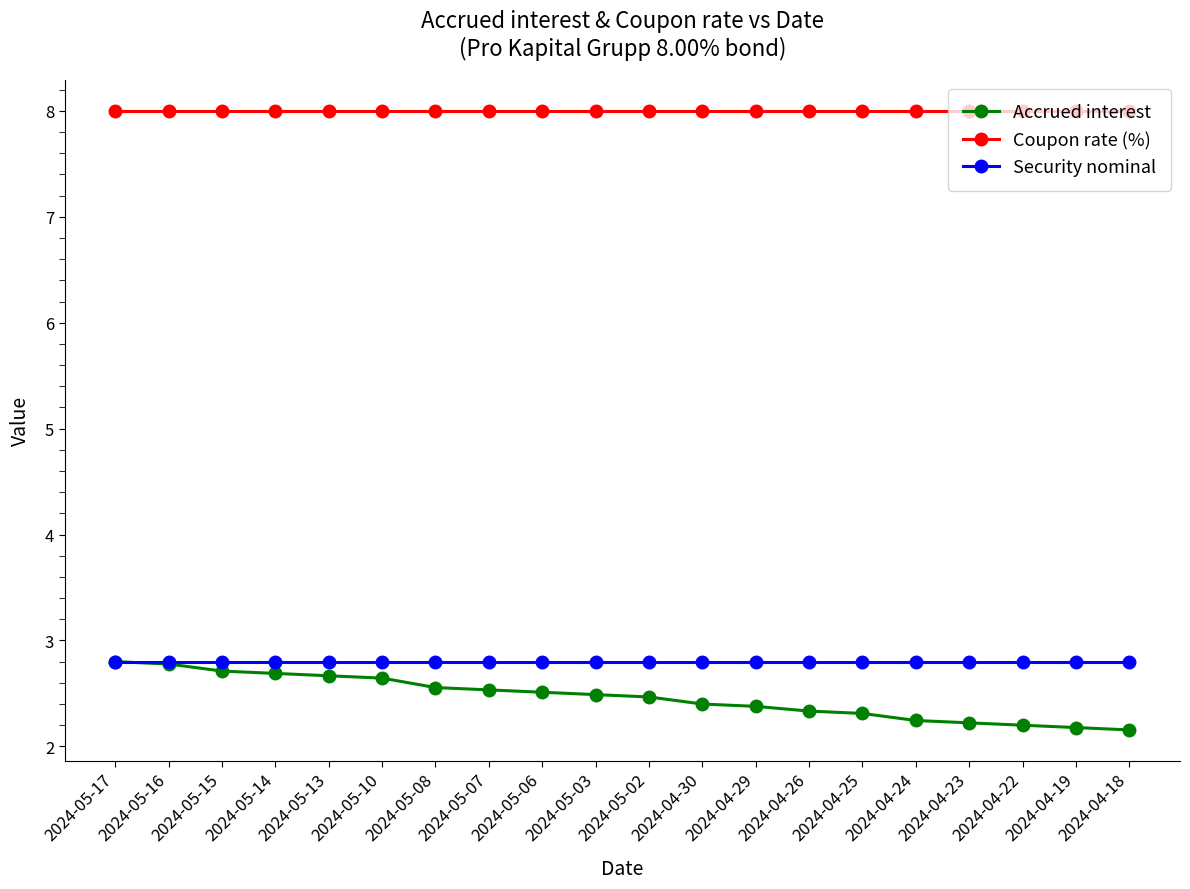

How many Accrued interest values are between 2 and 3?

20